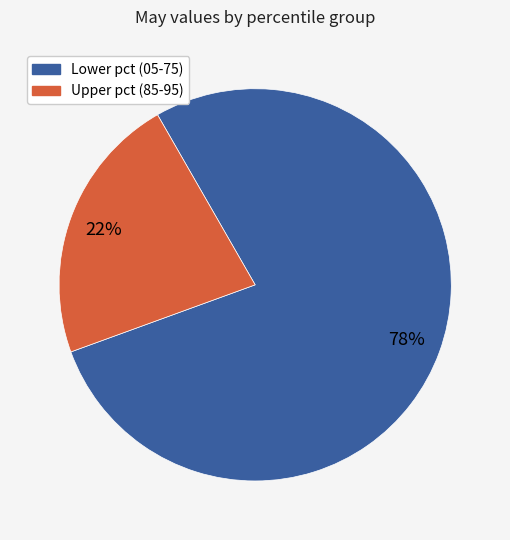

Is there a majority slice in this chart?

Yes